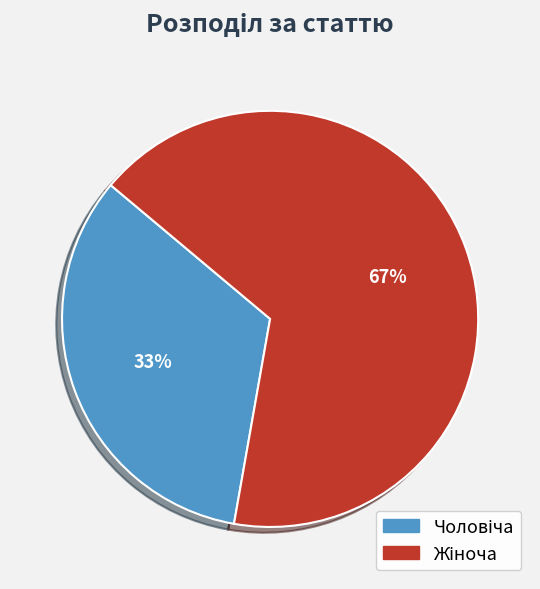

Does any single category account for the majority?

Yes